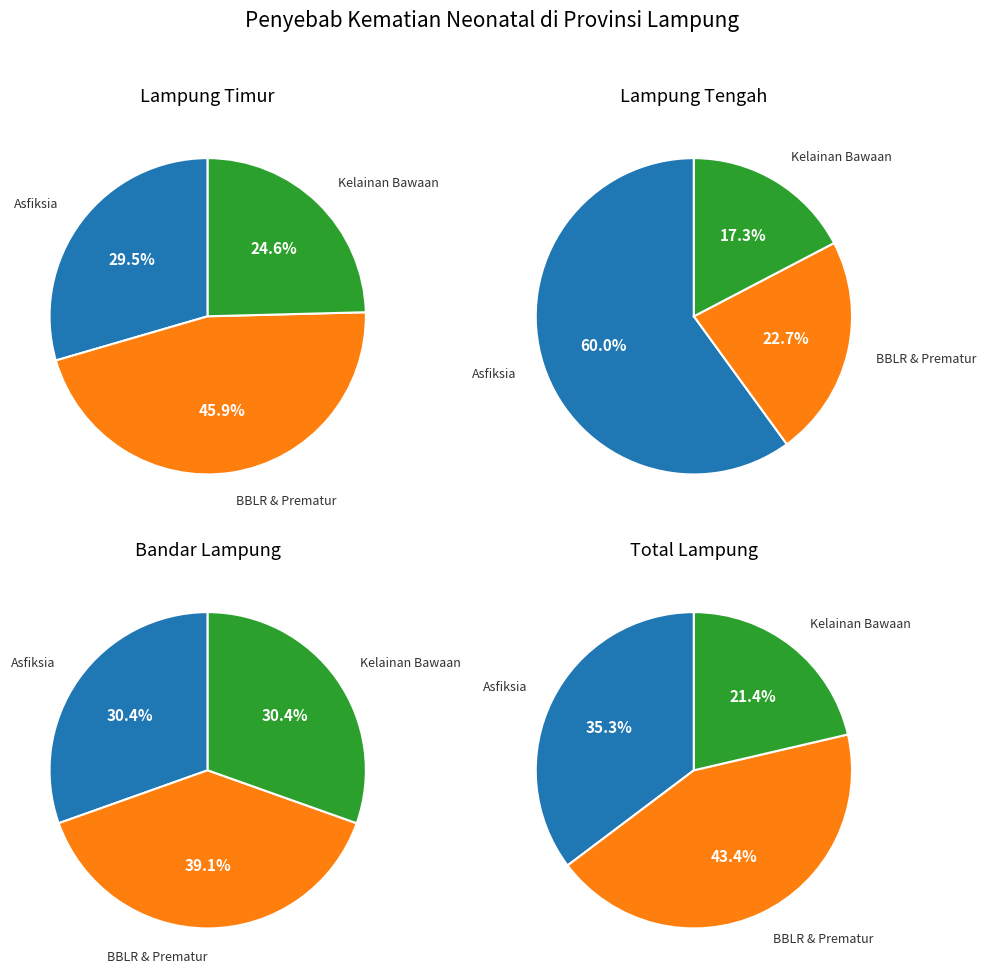

The 12 slice represents 1% of the pie. True or false?

False